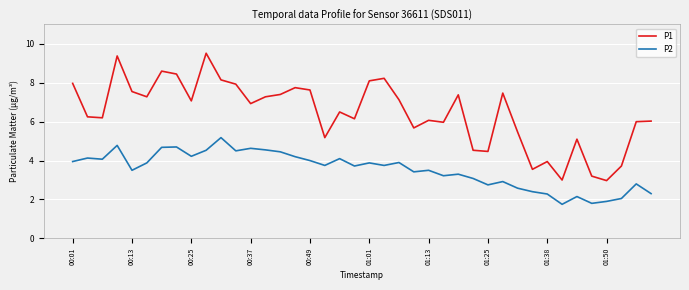

How many values in the P2 series are below 3?

12